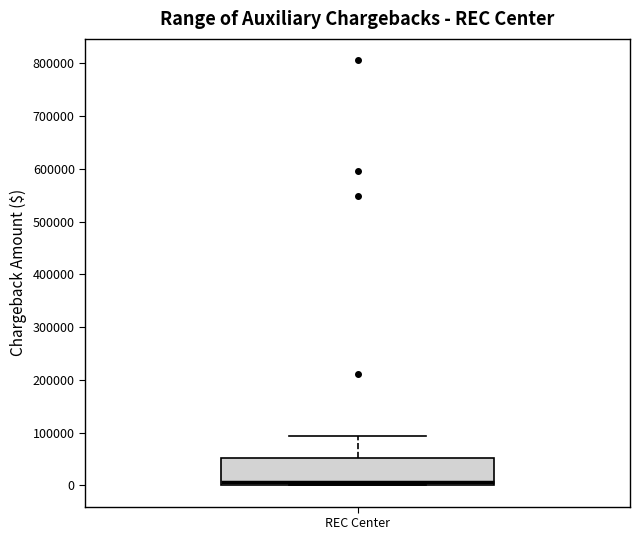

Where does the upper whisker of the box for REC Center end on the y-axis? The values are not printed on the chart, so give them approximately, as read against the axis.

90000